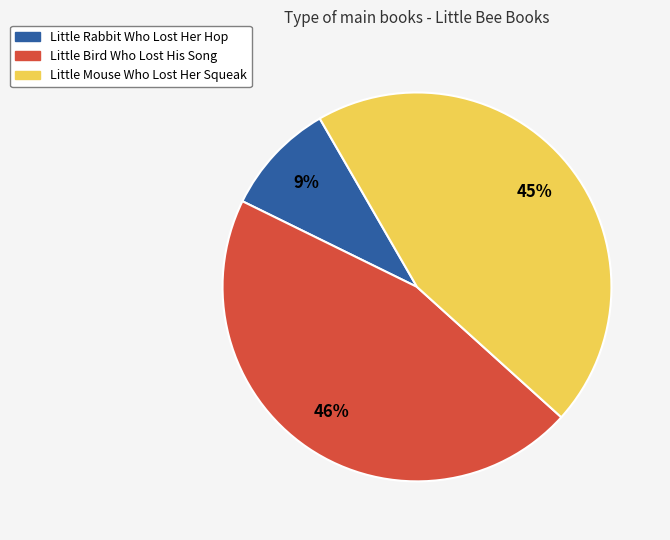

Is it true that Little Rabbit Who Lost Her Hop is 9% of the pie?

True